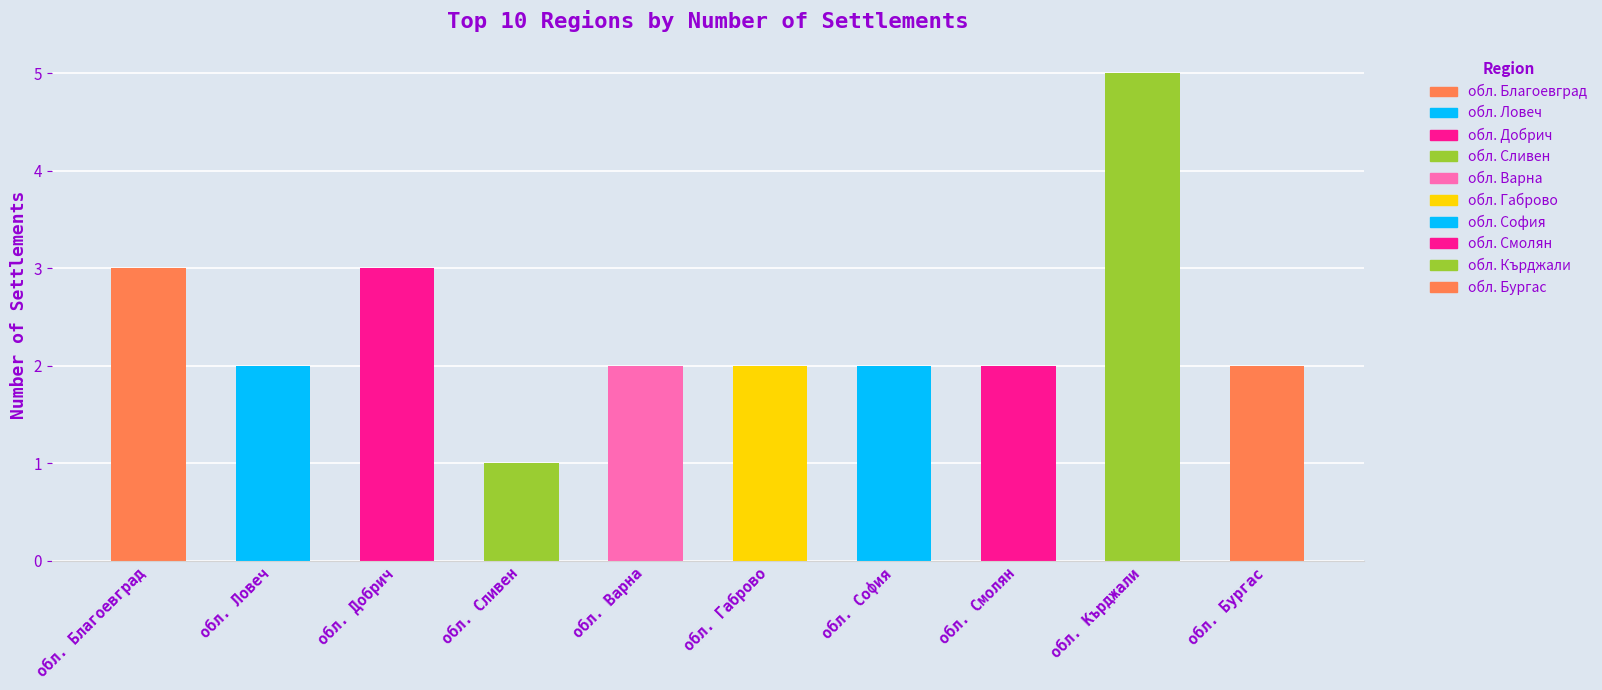

What is the difference between the second highest and second lowest values?

1